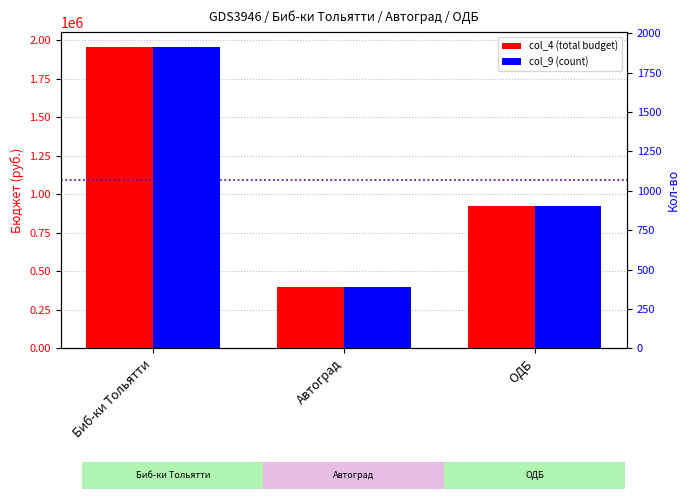

The col_9 (count) series shows 906.0 at ОДБ. True or false?

True